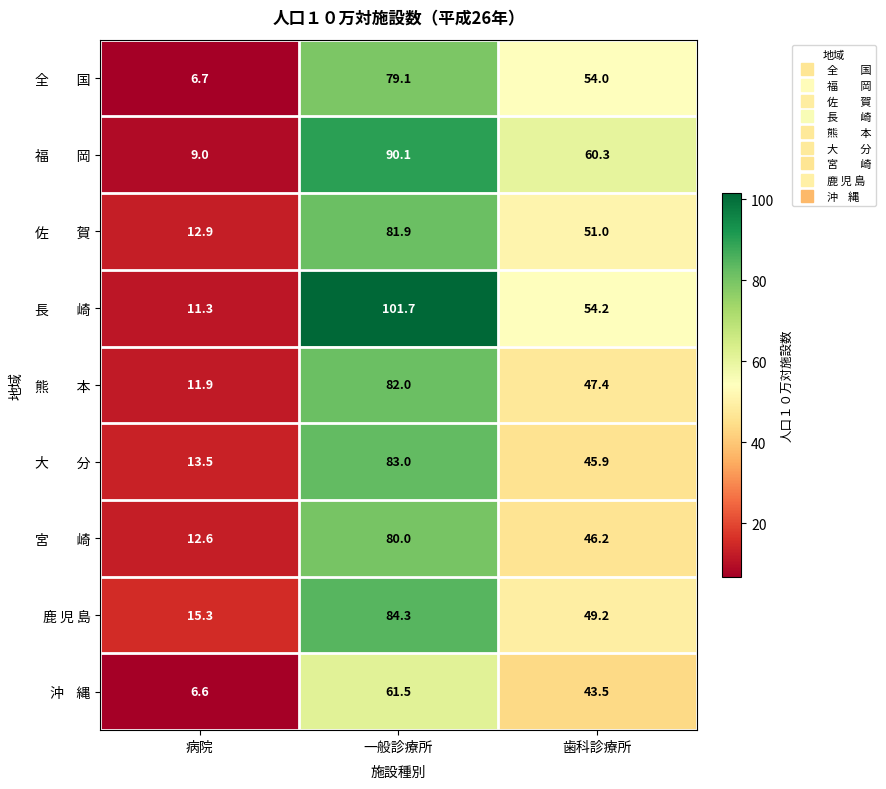

Which category has the highest value across all series?

一般診療所